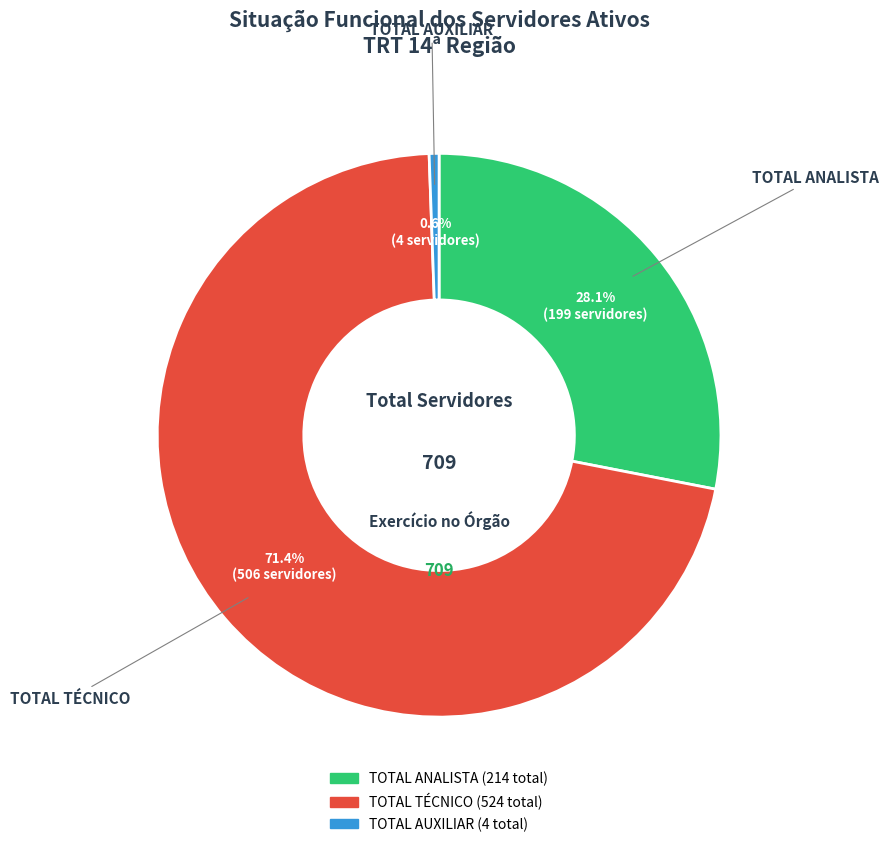

Rank the categories by value from highest to lowest.

TOTAL TÉCNICO, TOTAL ANALISTA, TOTAL AUXILIAR